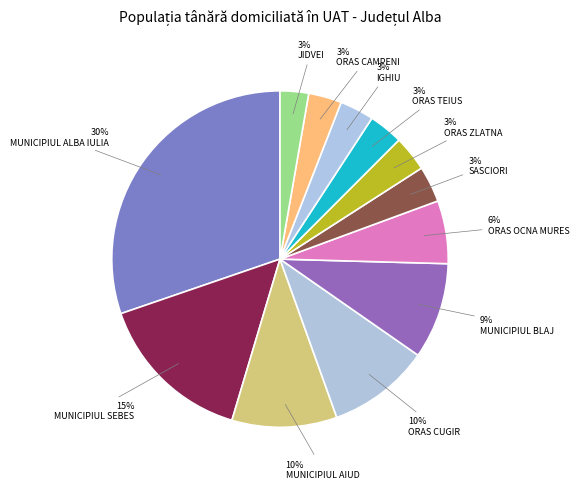

What is the smallest slice in the pie chart?

JIDVEI